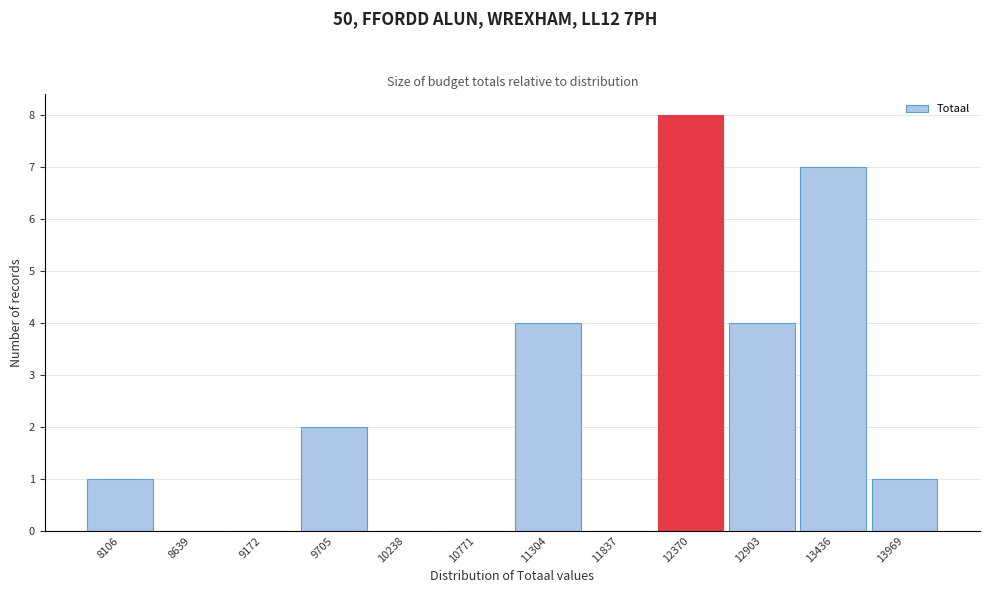

Reading left to right, what are all the values shown in this chart?

8106=1	8639=0	9172=0	9705=2	10238=0	10771=0	11304=4	11837=0	12370=8	12903=4	13436=7	13969=1